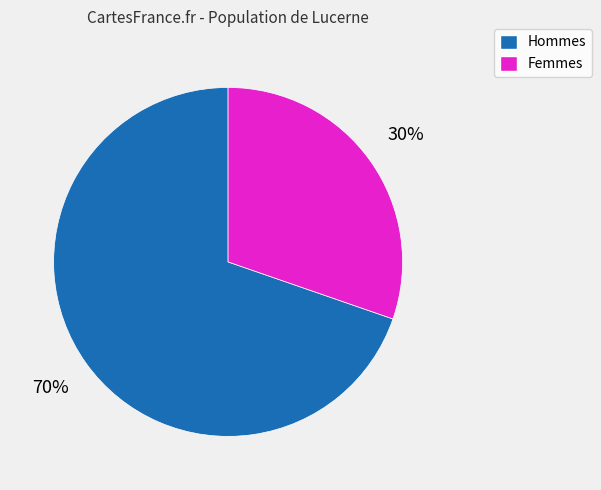

What is the ratio of the value at Hommes to the value at Femmes?

2.3